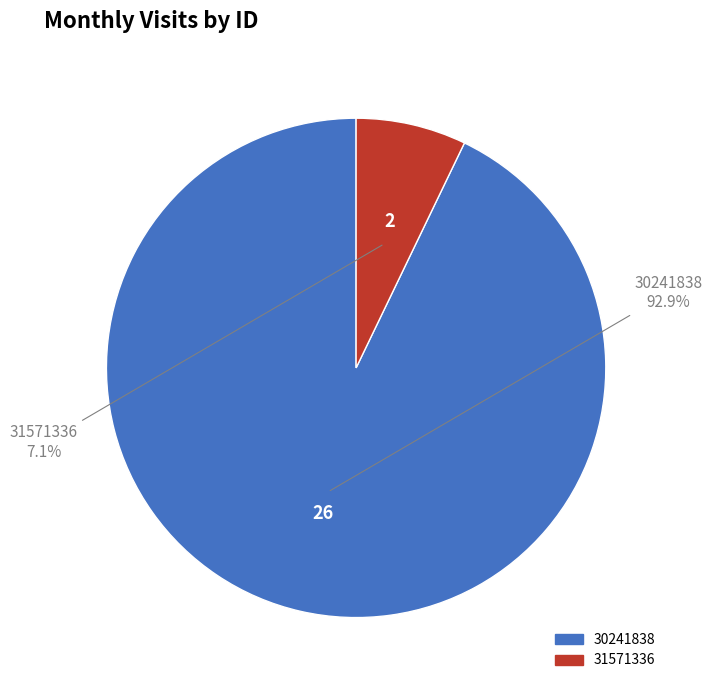

What is the total percentage of 31571336 and 30241838?

100.0%